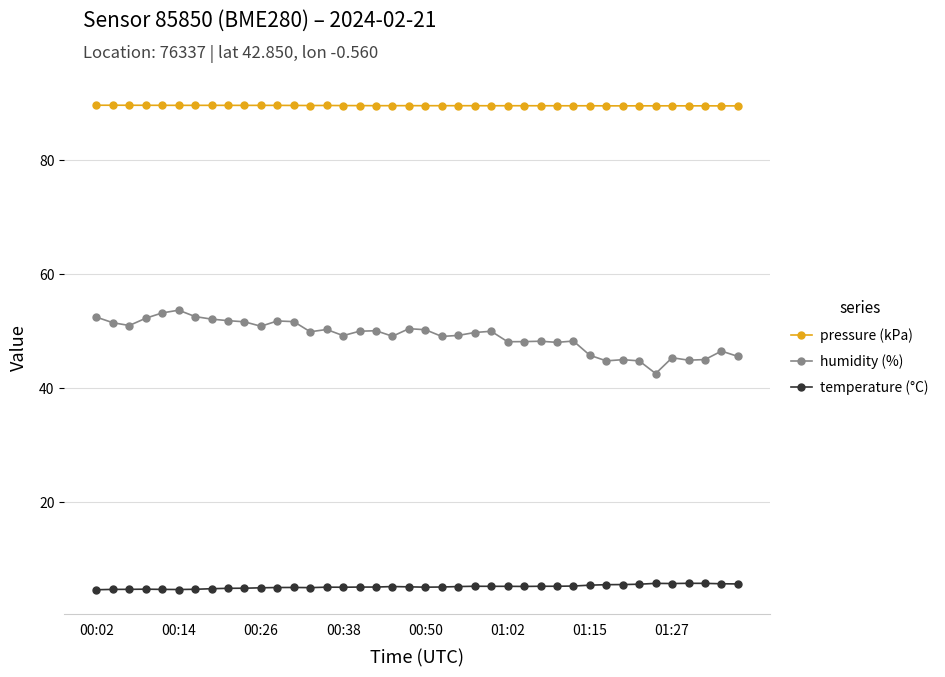

List the series in order of their peak value, lowest first.

temperature (°C), humidity (%), pressure (kPa)